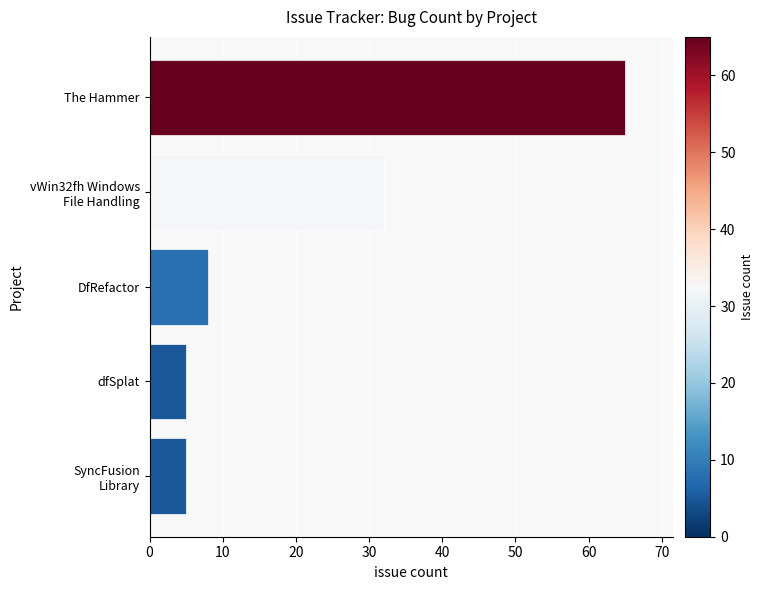

What is the difference between the maximum and minimum values?

60